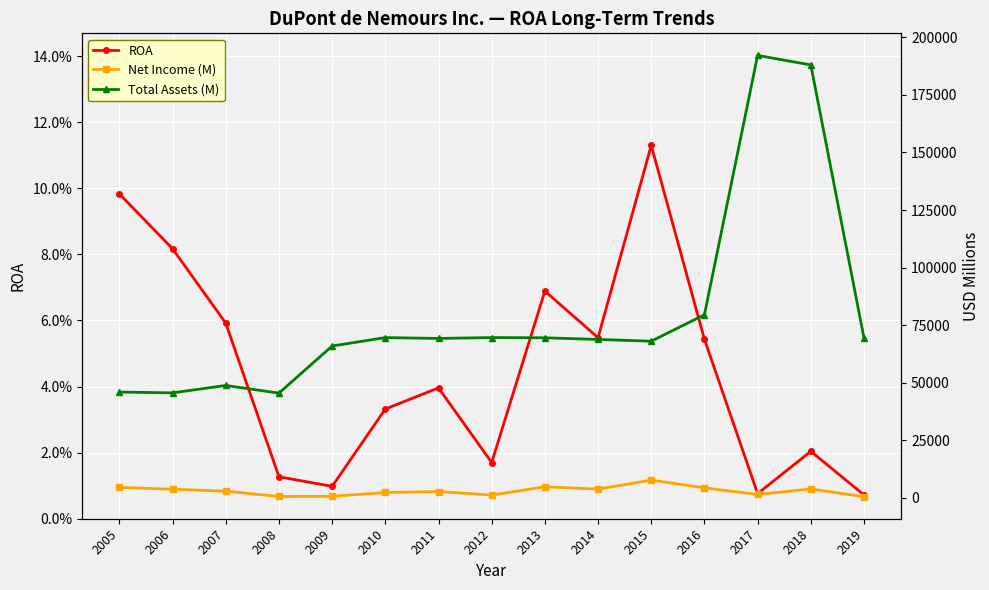

Reading right to left, what are all the values shown in this chart?

ROA: 2019=0.0	2018=0.0	2017=0.0	2016=0.1	2015=0.1	2014=0.1	2013=0.1	2012=0.0	2011=0.0	2010=0.0	2009=0.0	2008=0.0	2007=0.1	2006=0.1	2005=0.1
Net Income (M): 2019=498.0	2018=3844.0	2017=1460.0	2016=4318.0	2015=7685.0	2014=3772.0	2013=4787.0	2012=1182.0	2011=2742.0	2010=2310.0	2009=648.0	2008=579.0	2007=2887.0	2006=3724.0	2005=4515.0
Total Assets (M): 2019=69396.0	2018=188030.0	2017=192164.0	2016=79511.0	2015=68026.0	2014=68796.0	2013=69501.0	2012=69605.0	2011=69224.0	2010=69588.0	2009=65937.0	2008=45474.0	2007=48801.0	2006=45581.0	2005=45934.0